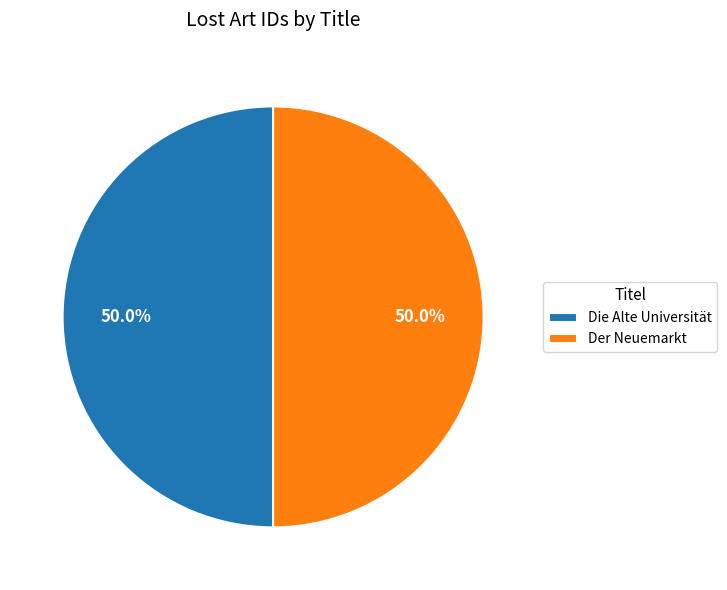

Is the sum of Der Neuemarkt and Die Alte Universität greater than half?

Yes